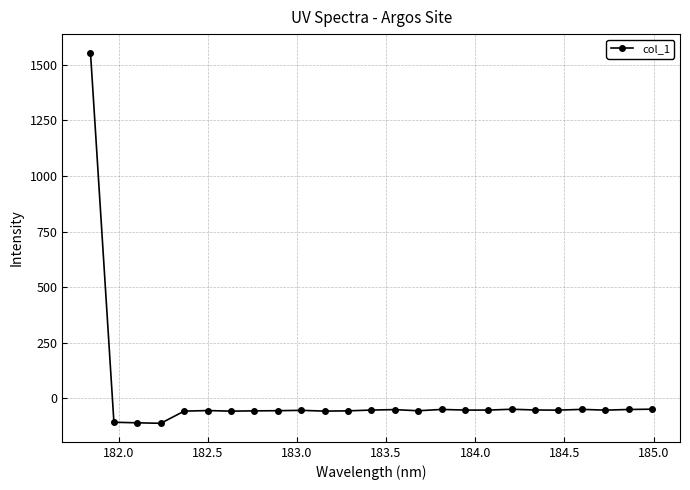

True or false: the data has more than 1 interior local peaks.

True